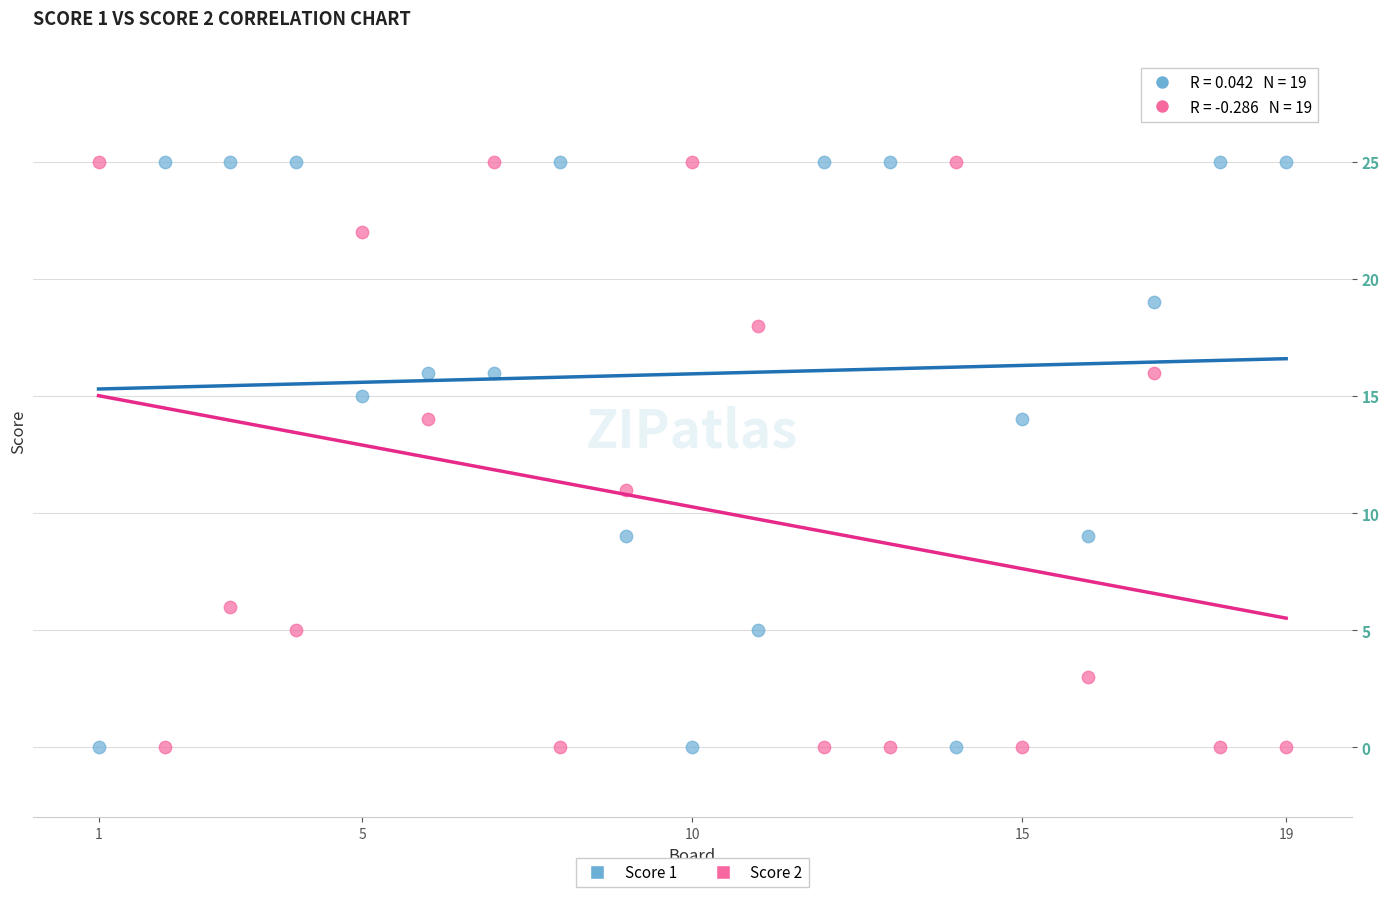

Across all data points, what is the range of Y values (max minus min)?

25